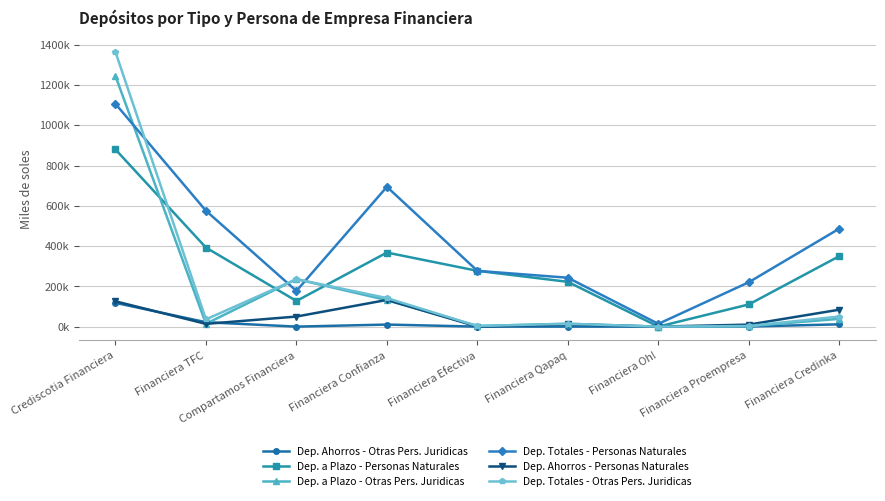

Is the value of Dep. Ahorros - Personas Naturales at Compartamos Financiera greater than the value of Dep. a Plazo - Personas Naturales at Crediscotia Financiera?

No